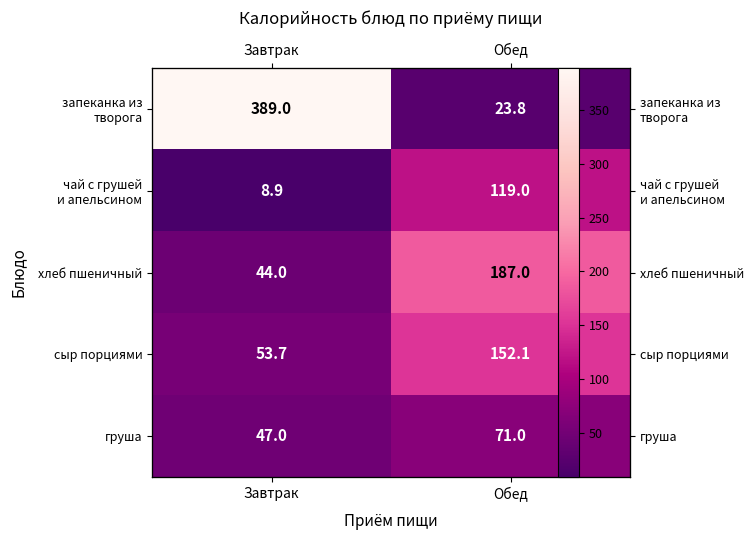

Between Завтрак and Обед, which series saw the biggest shift?

запеканка из творога